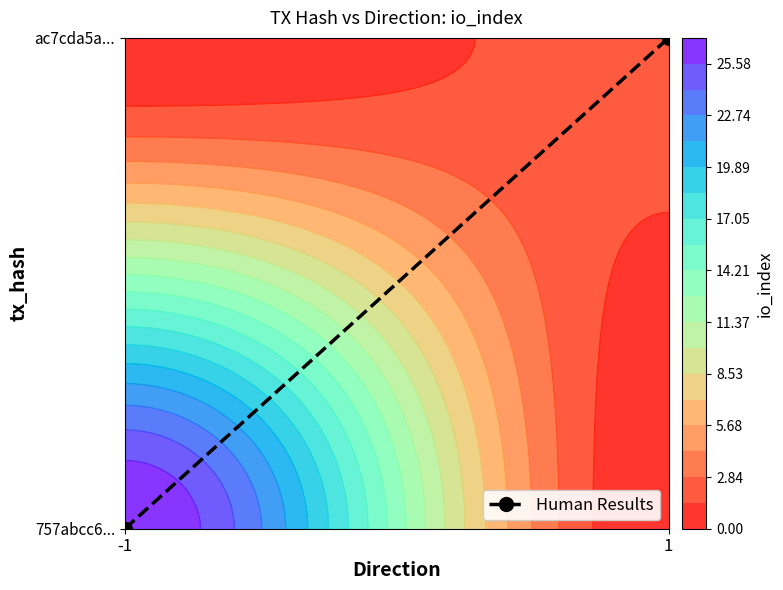

What is the change in value from -1 to 1?

+1